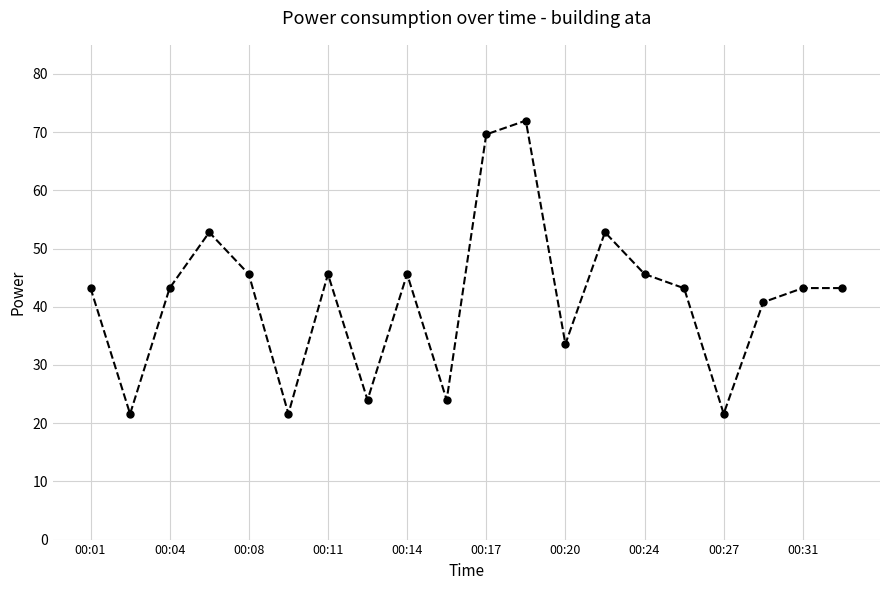

How many data points does each series have?

20